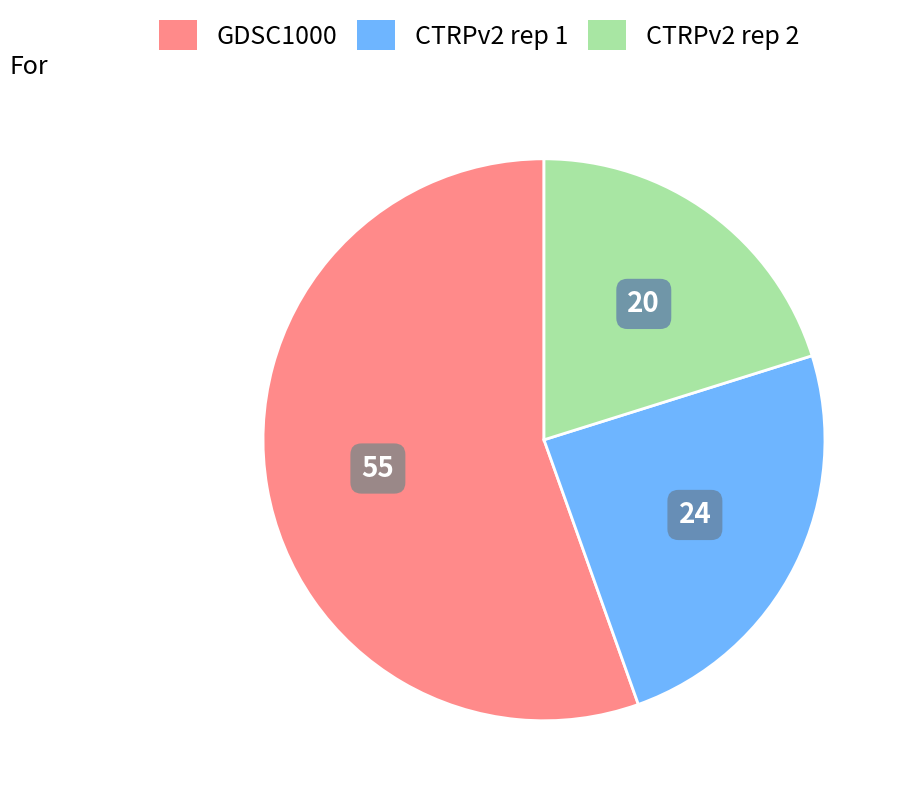

Do CTRPv2 rep 2 and CTRPv2 rep 1 together represent more than half of the pie?

No